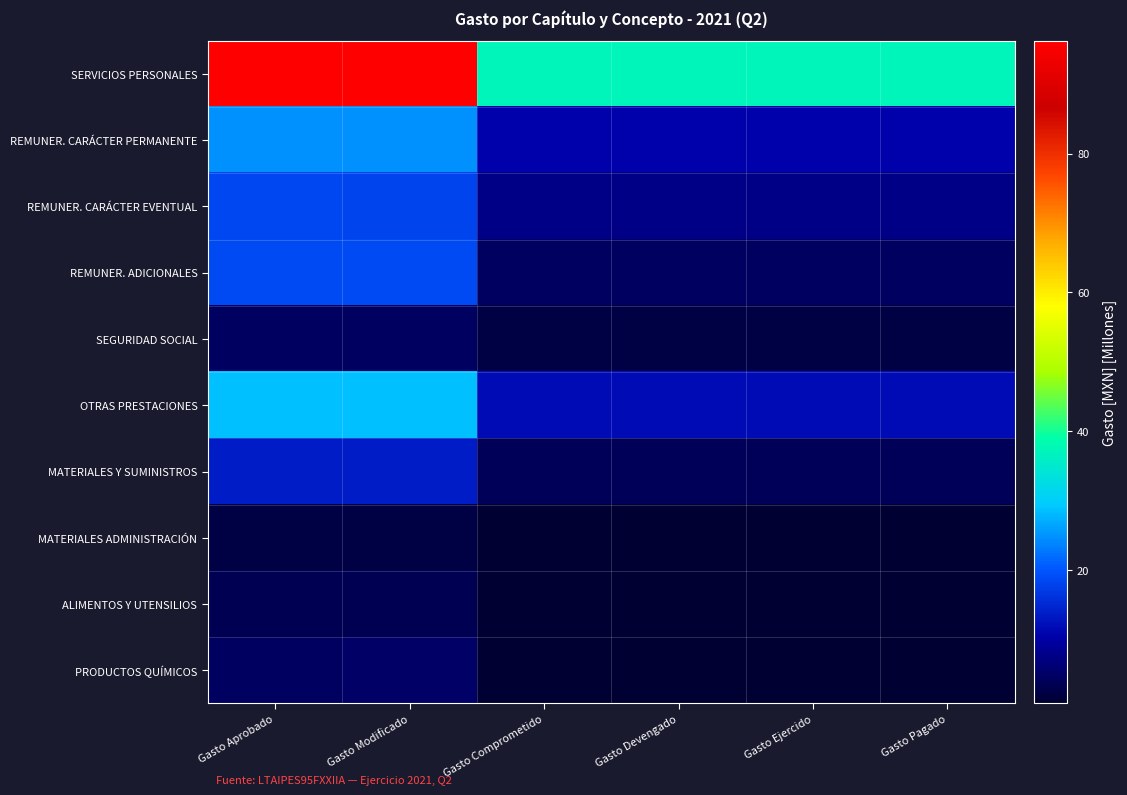

Rank the series by their maximum value, from highest to lowest.

SERVICIOS PERSONALES, OTRAS PRESTACIONES, REMUNER. CARÁCTER PERMANENTE, REMUNER. ADICIONALES, REMUNER. CARÁCTER EVENTUAL, MATERIALES Y SUMINISTROS, PRODUCTOS QUÍMICOS, SEGURIDAD SOCIAL, ALIMENTOS Y UTENSILIOS, MATERIALES ADMINISTRACIÓN